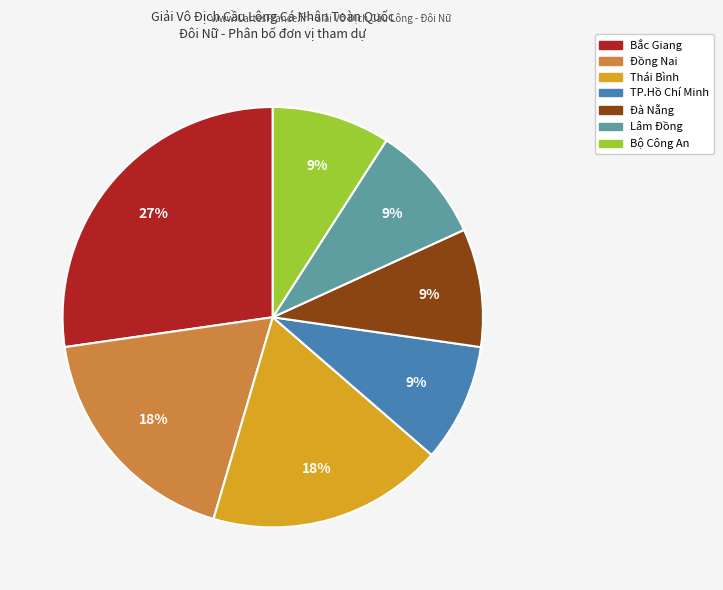

To the nearest percent, what is the difference between the largest and smallest slice percentages?

18%